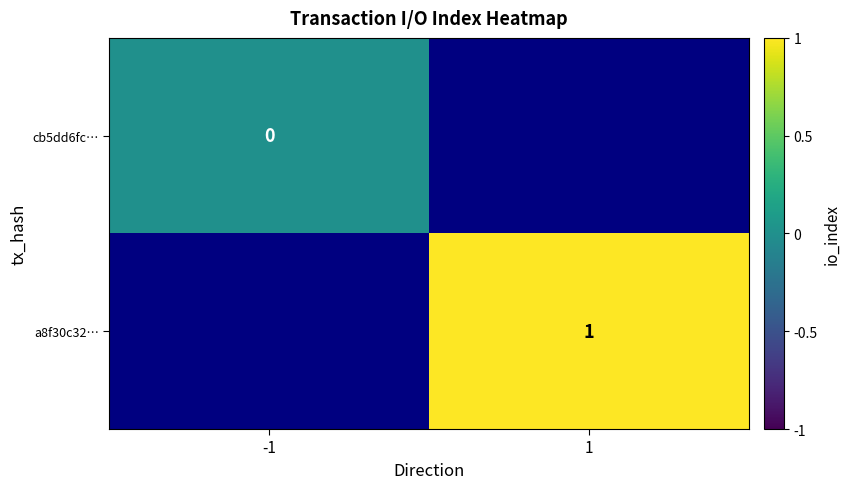

How many distinct data groups are displayed?

2